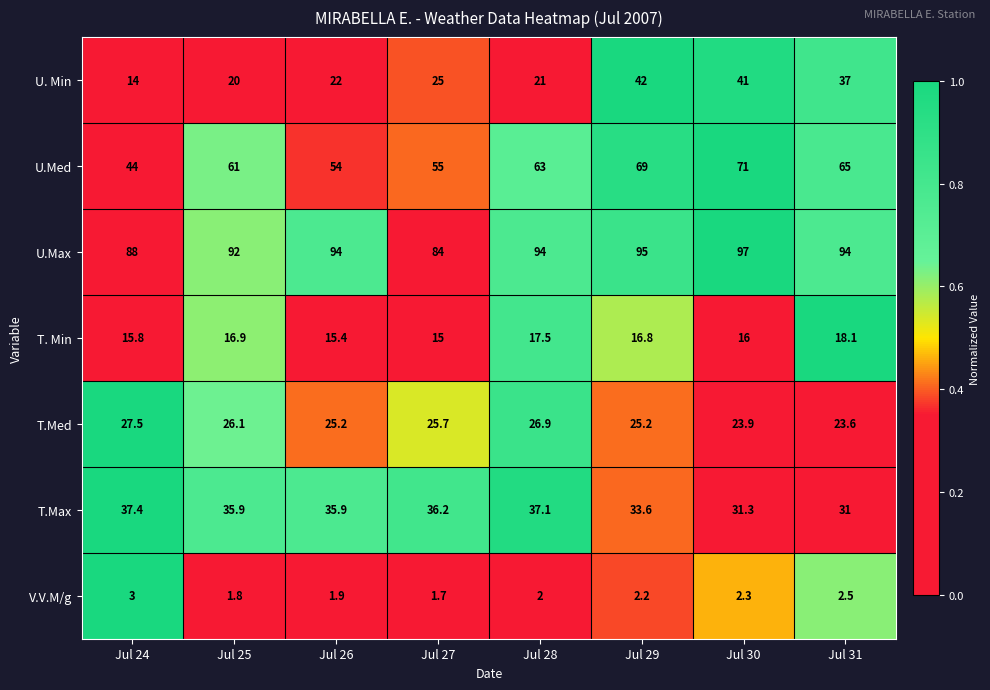

What is the total value across all series at Jul 31?

271.2